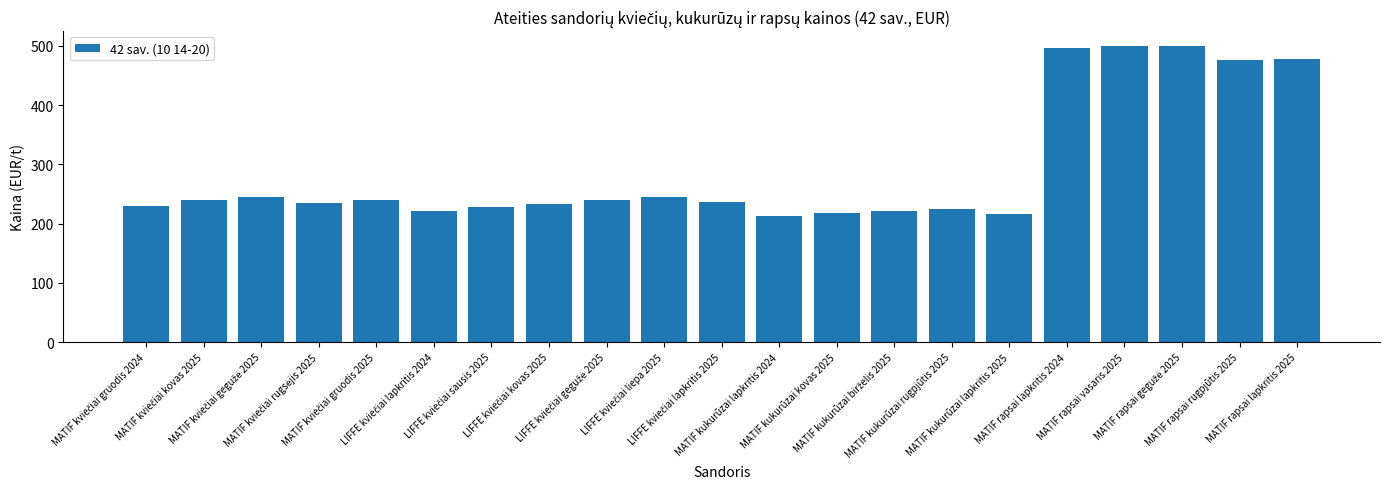

What is the average value?

292.3